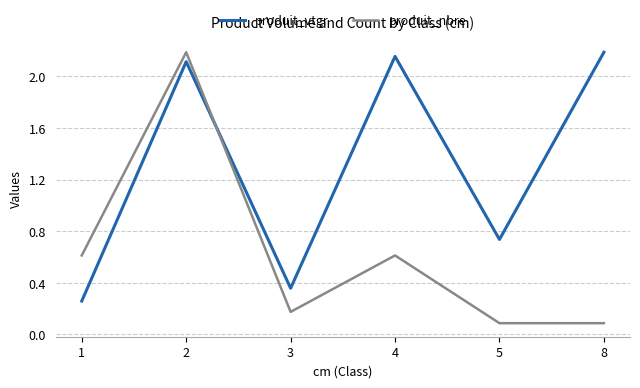

What is the difference between the maximum and minimum values in the produit_vtgr series?

1.9